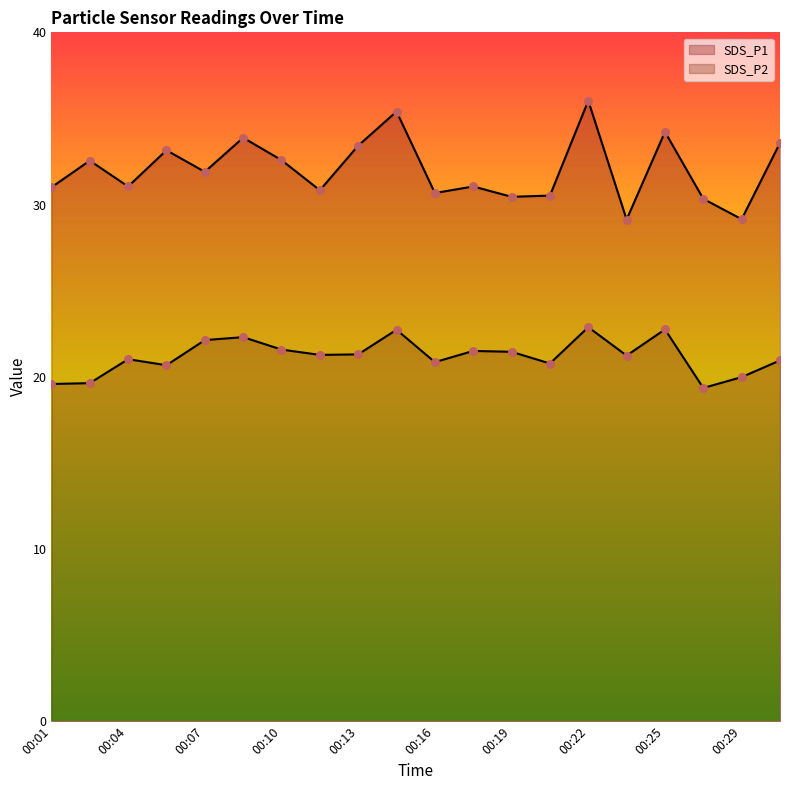

At which category is the sum across all series the highest?

00:22